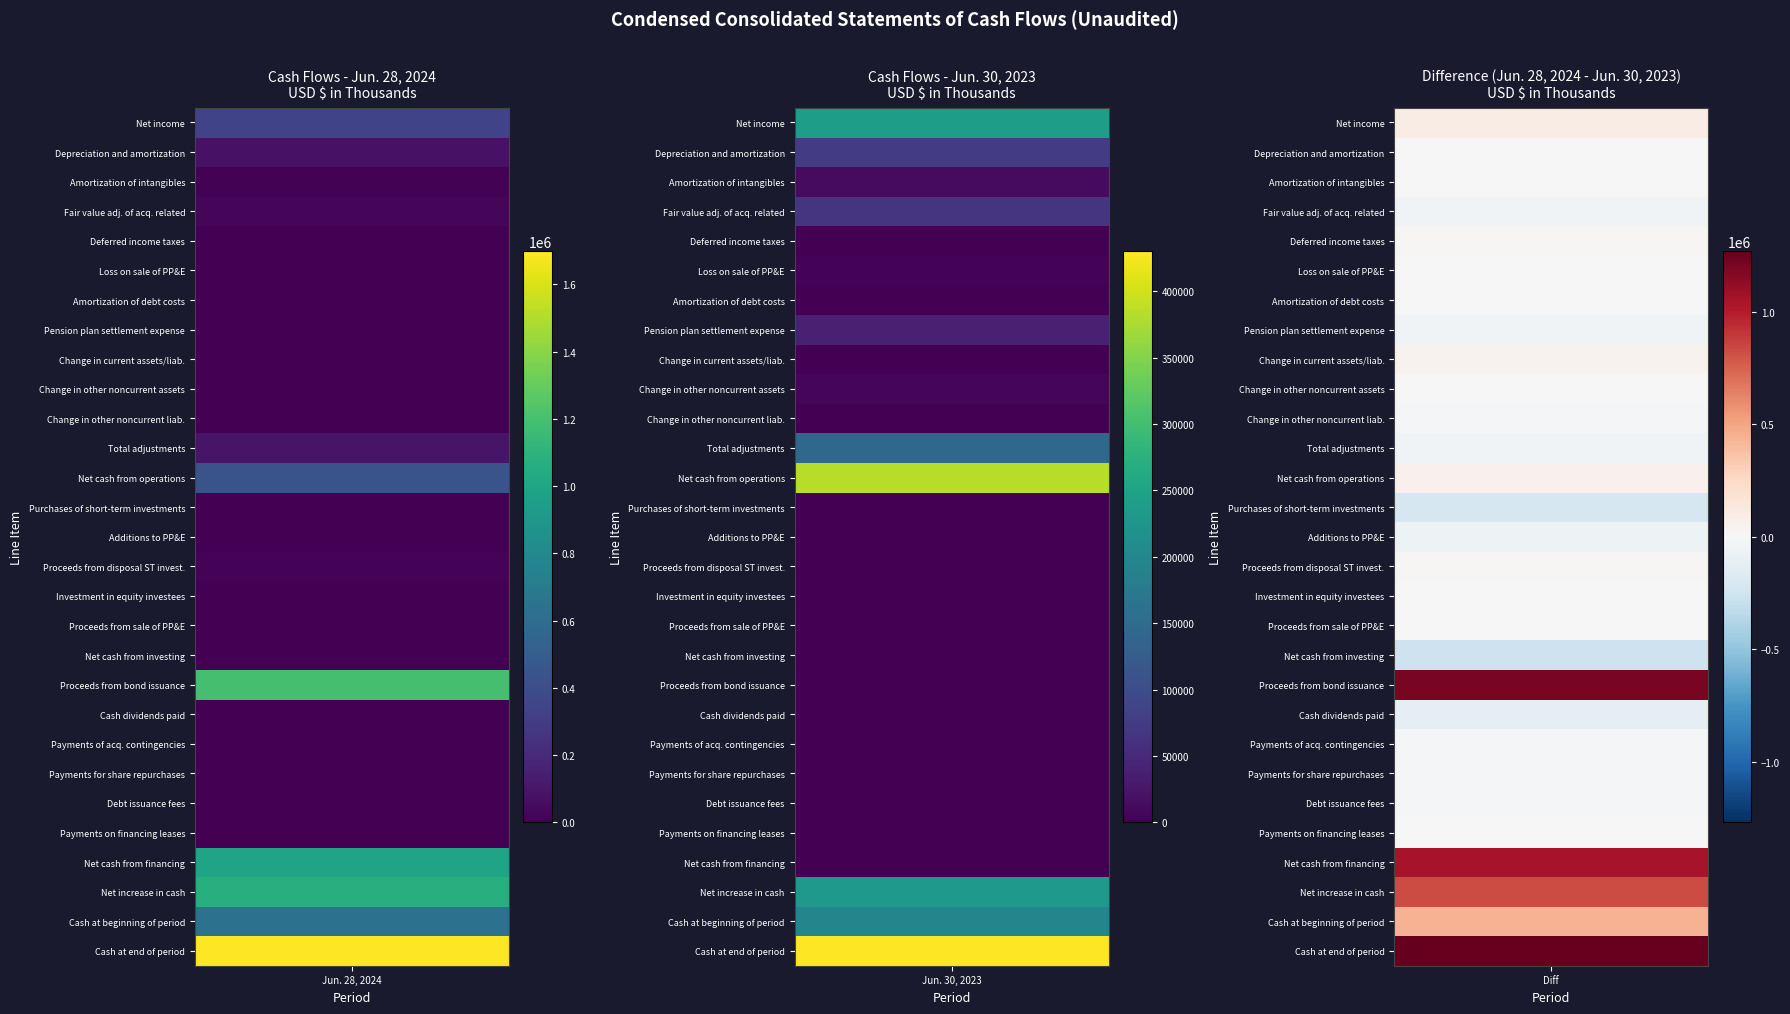

Reading right to left, extract all data points from this chart.

Net income: 240446	338553
Depreciation and amortization: 75415	82684
Amortization of intangibles: 11770	11725
Fair value adj. of acq. related: 67174	22285
Deferred income taxes: -7848	2264
Loss on sale of PP&E: 4128	2257
Amortization of debt costs: 494	689
Pension plan settlement expense: 39777	0
Change in current assets/liab.: -41957	257
Change in other noncurrent assets: 5216	3758
Change in other noncurrent liab.: -11277	-27341
Total adjustments: 142892	98578
Net cash from operations: 383338	437131
Purchases of short-term investments: 0	-213123
Additions to PP&E: -92893	-159400
Proceeds from disposal ST invest.: 0	16643
Investment in equity investees: -6033	-6549
Proceeds from sale of PP&E: 267	250
Net cash from investing: -98659	-362179
Proceeds from bond issuance: 0	1200000
Cash dividends paid: -37495	-159353
Payments of acq. contingencies: -13376	-23676
Payments for share repurchases: 0	-14471
Debt issuance fees: -154	-12212
Payments on financing leases: -1130	-1221
Net cash from financing: -52155	989067
Net increase in cash: 232524	1064019
Cash at beginning of period: 197648	635269
Cash at end of period: 430172	1699288